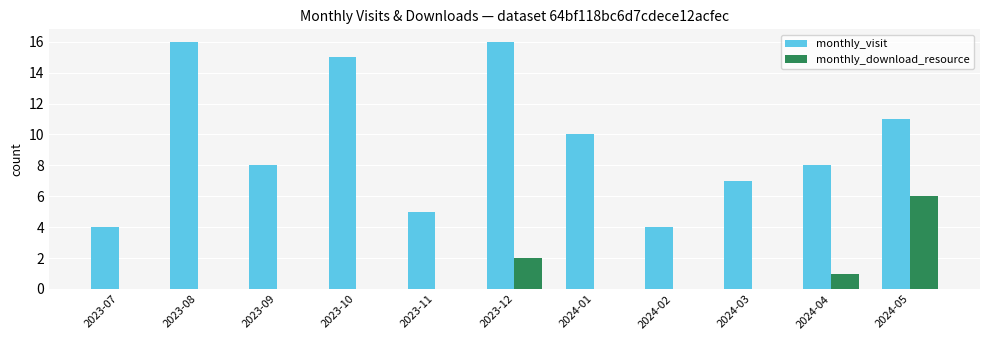

What is the spread (max minus min) of values at 2023-07?

4